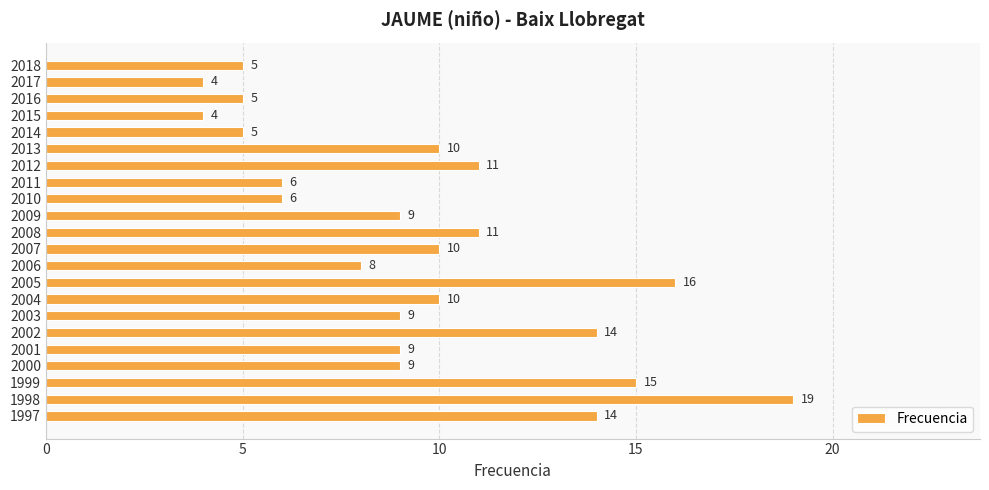

What is the average value?

10